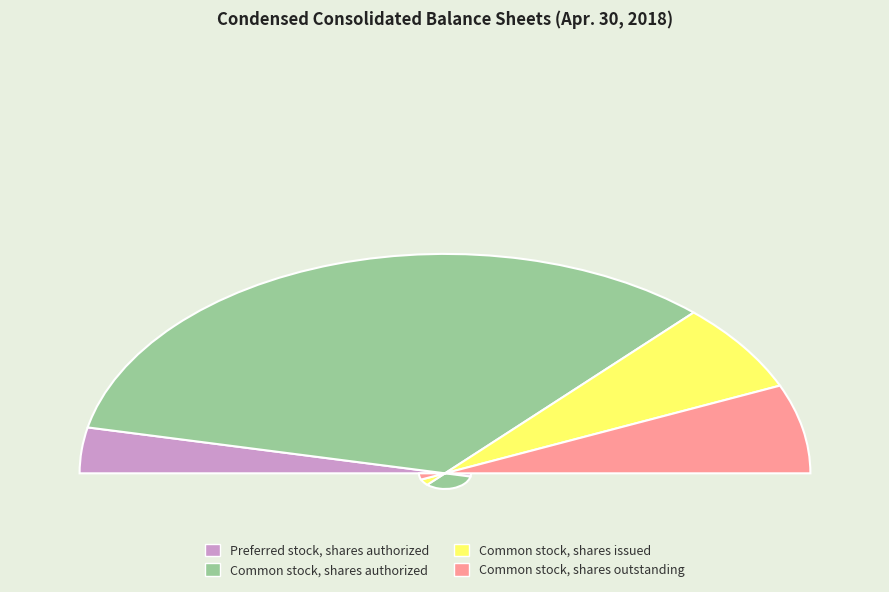

Which slice represents more than half of the pie?

Common stock, shares authorized